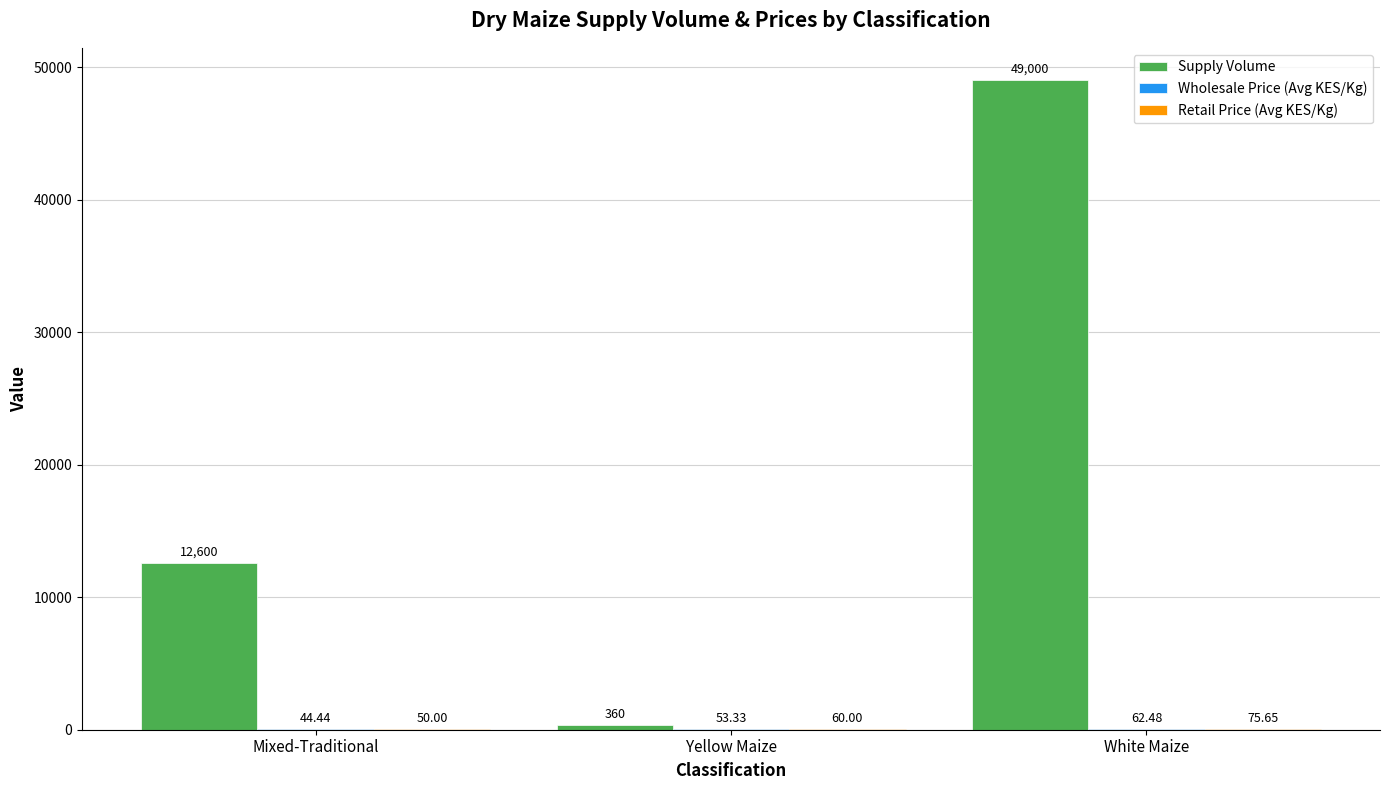

What is the sum of all Supply Volume values?

61960.0